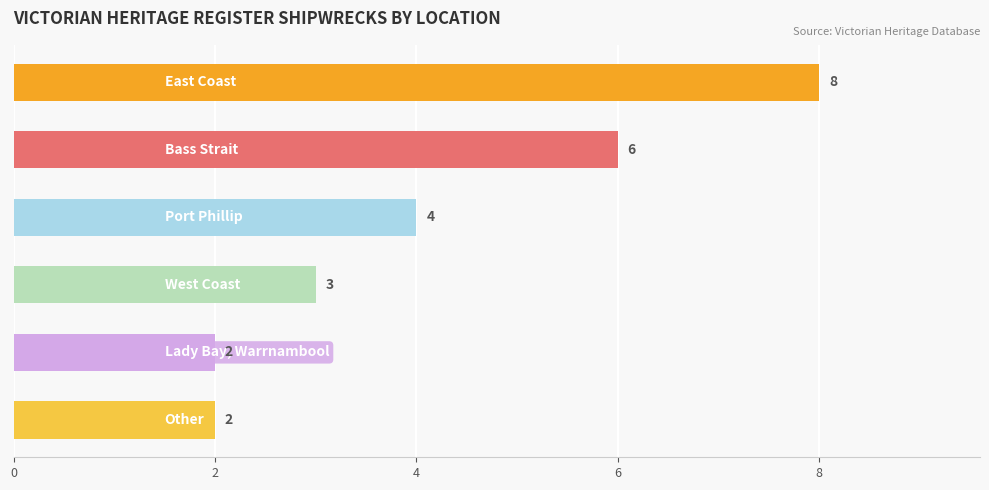

What is the value of the 6th bar from the top?

2